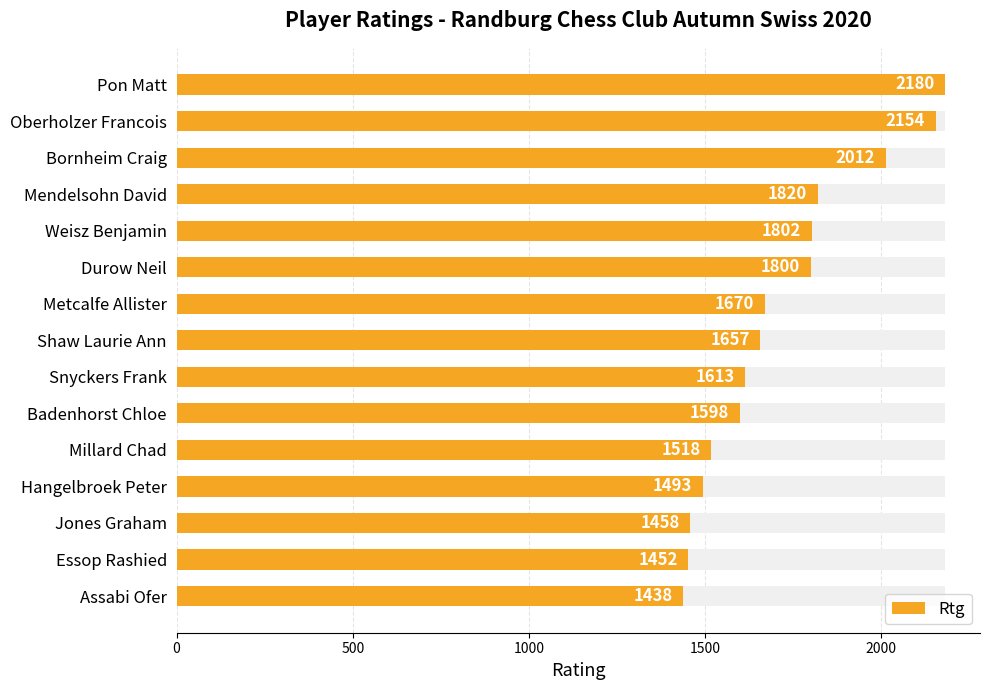

Are the bars grouped side by side (vs. stacked)?

No